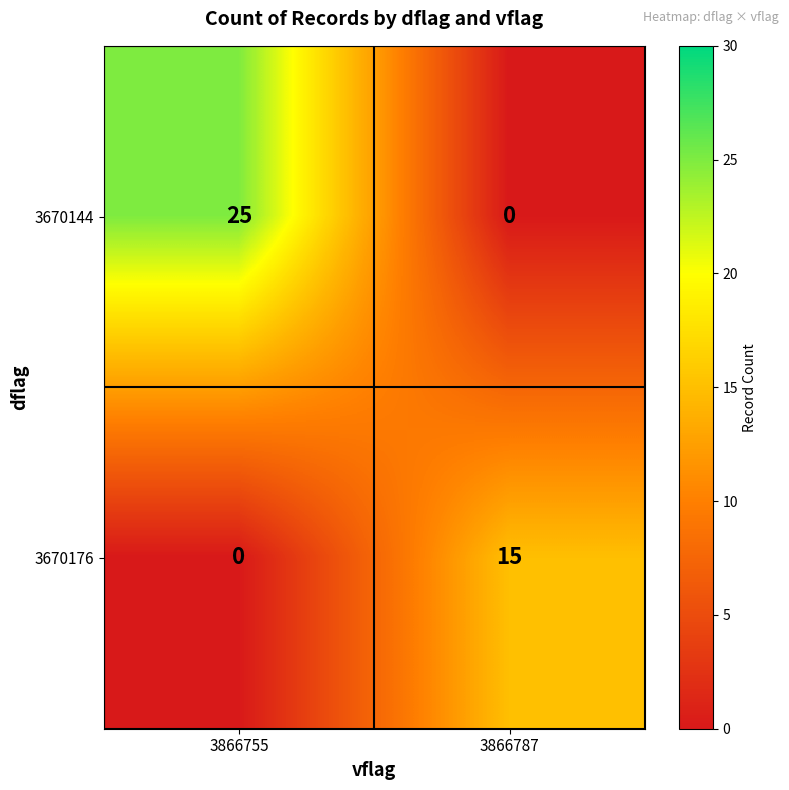

The value of 3670144 at 3866755 is 39. True or false?

False